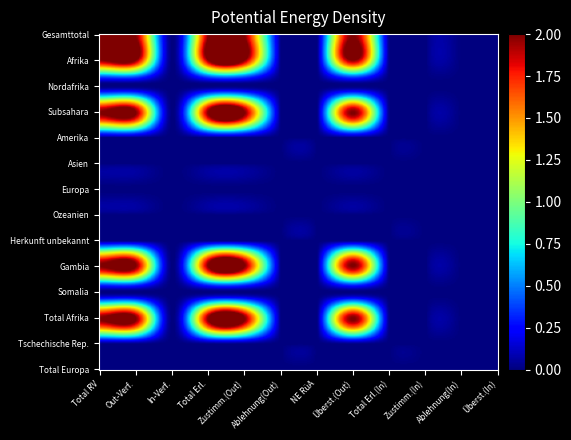

At how many categories does at least one series exceed 0?

5